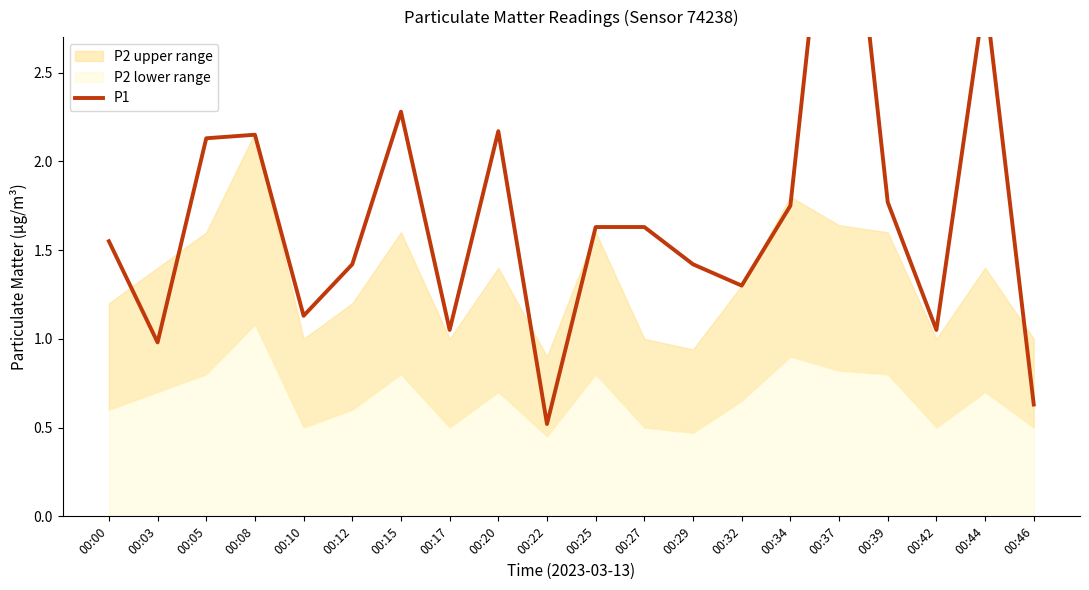

What is the difference between the values at 00:00 and 00:15?

0.7